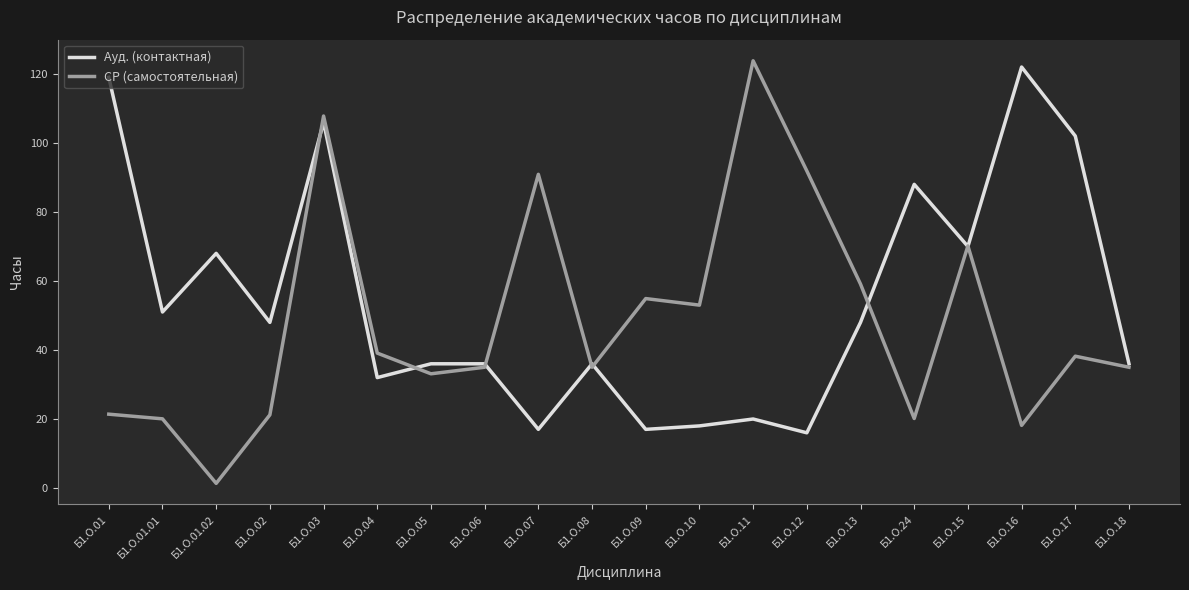

At how many categories does at least one series exceed 24?

20